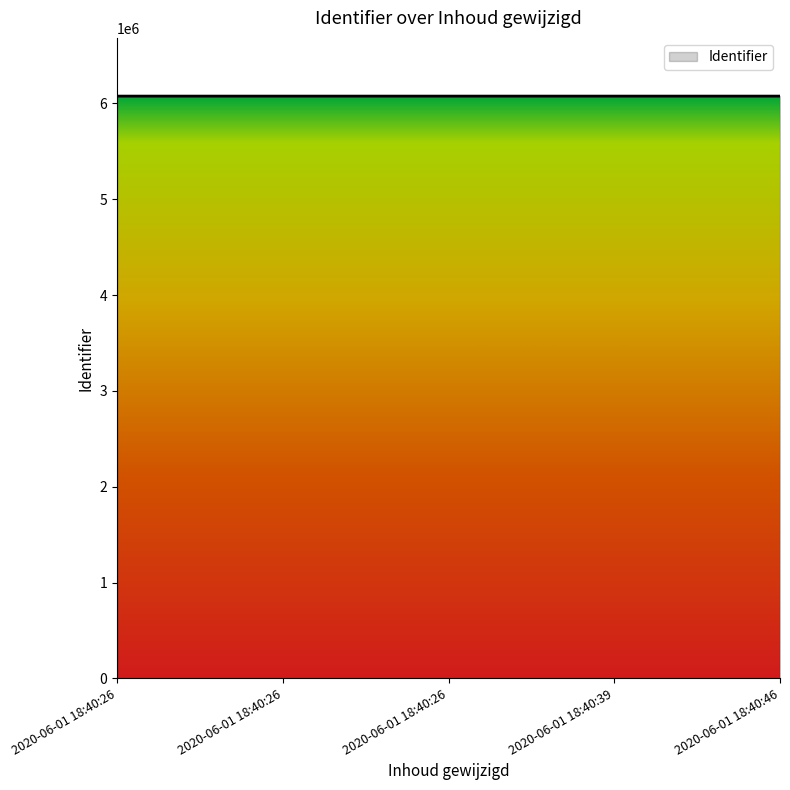

Is it true that the value at 2020-06-01 18:40:26 is 1365420?

False